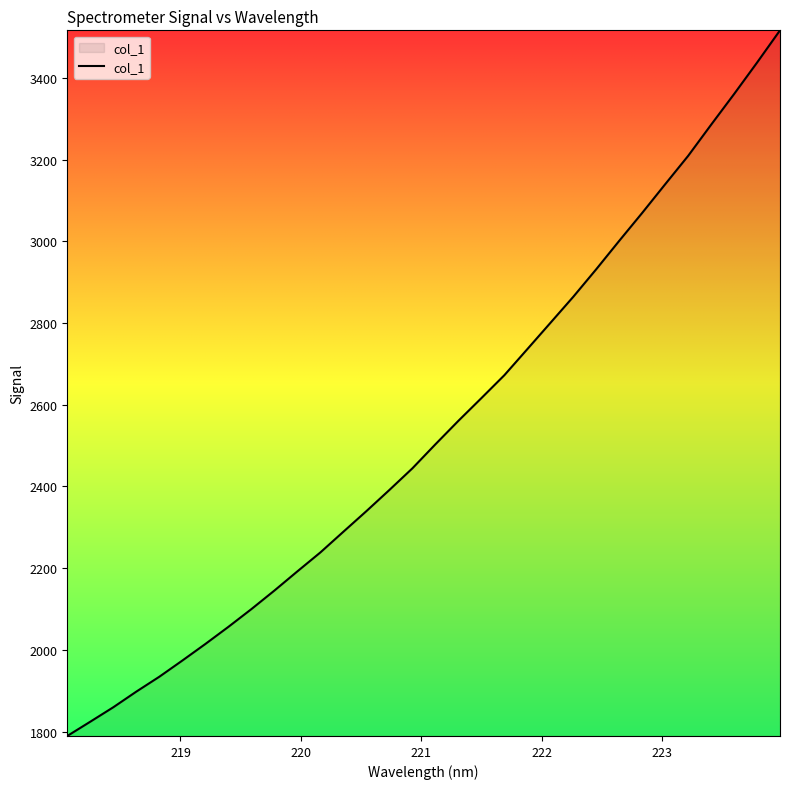

Does the chart have visible grid lines?

No